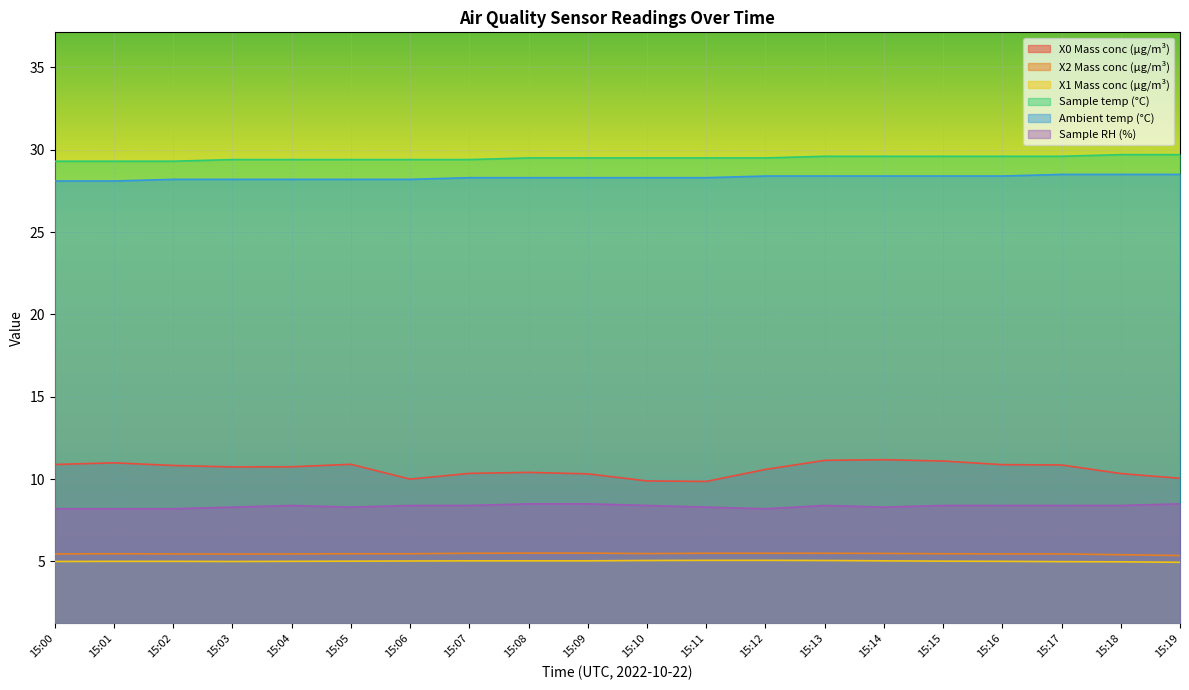

What is the difference between the X1 Mass conc (μg/m³) values at 15:03 and 15:13?

0.1